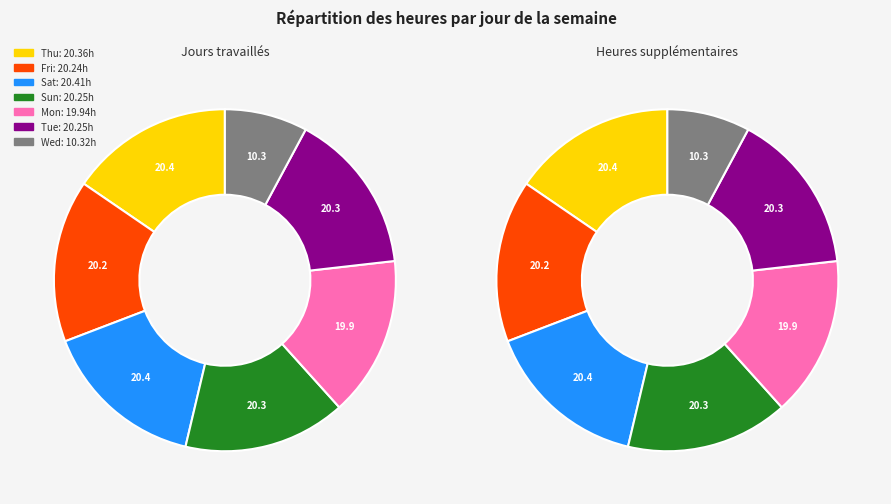

Is there a majority slice in this chart?

No